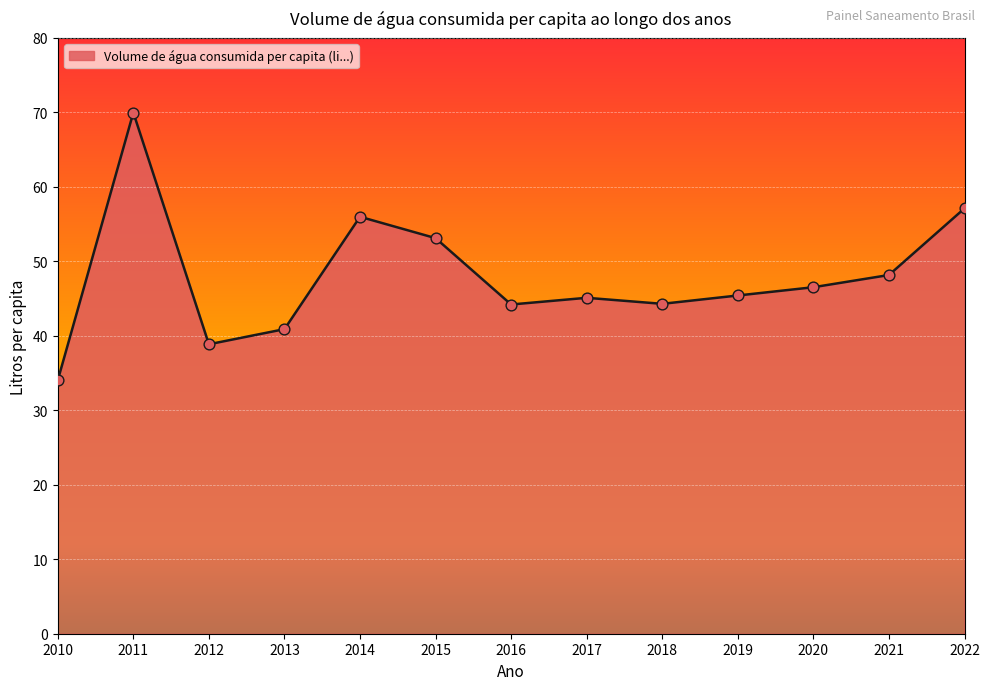

Which has a higher value, 2022 or 2018?

2022